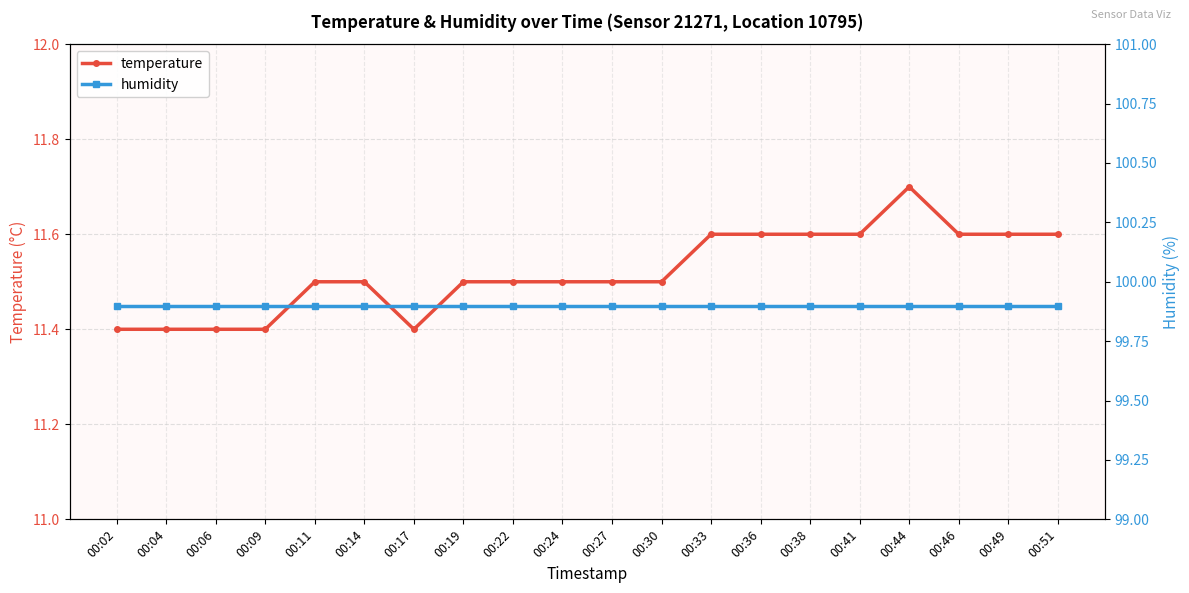

Is it true that humidity equals 99.9 at 00:36?

True